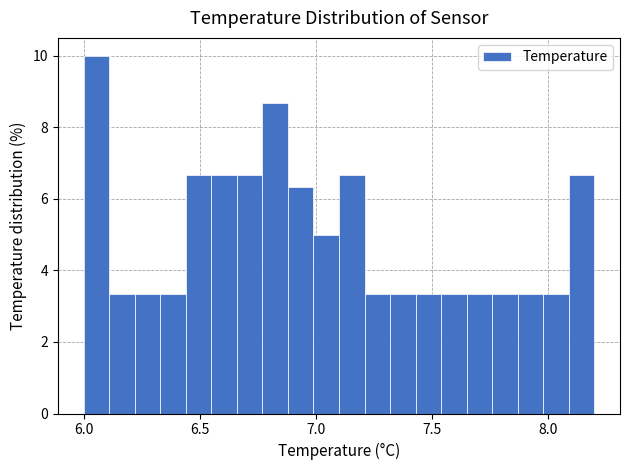

Around what value on the x-axis is the tallest bar? Give the approximate position of its centre, as read against the axis.

6.05